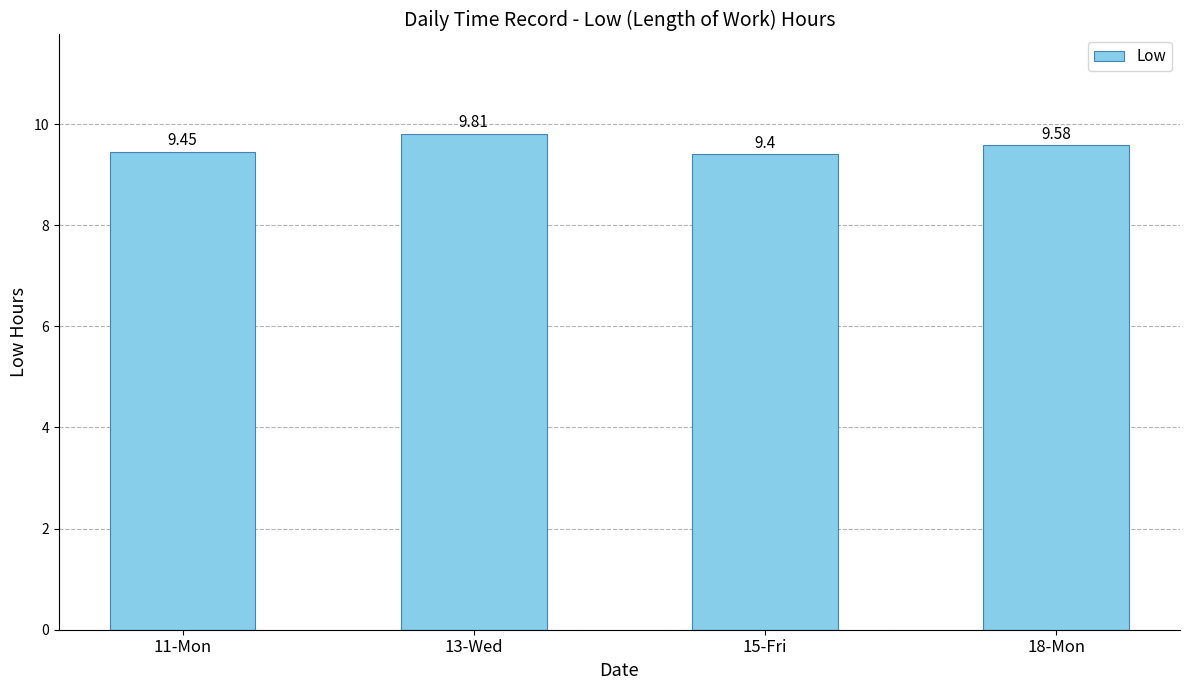

What is the value of the 2nd bar from the left?

9.8